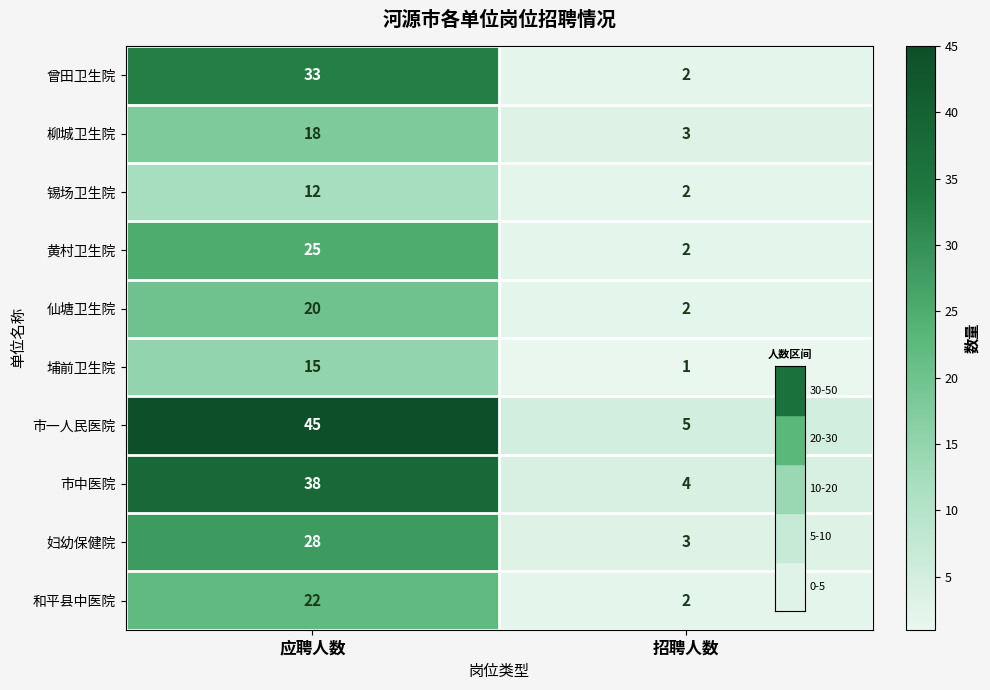

Where is 柳城卫生院 nearest to the value 10?

招聘人数